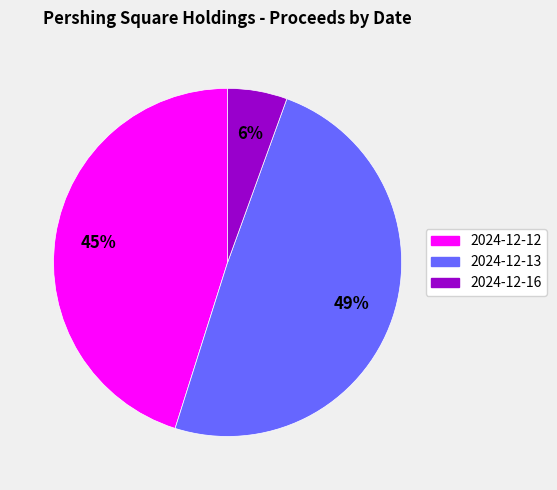

Between 2024-12-12 and 2024-12-16, which is larger?

2024-12-12